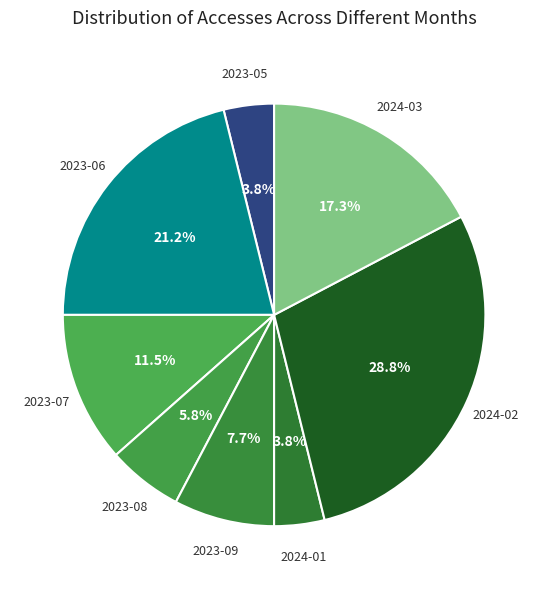

Which slice is the largest?

2024-02